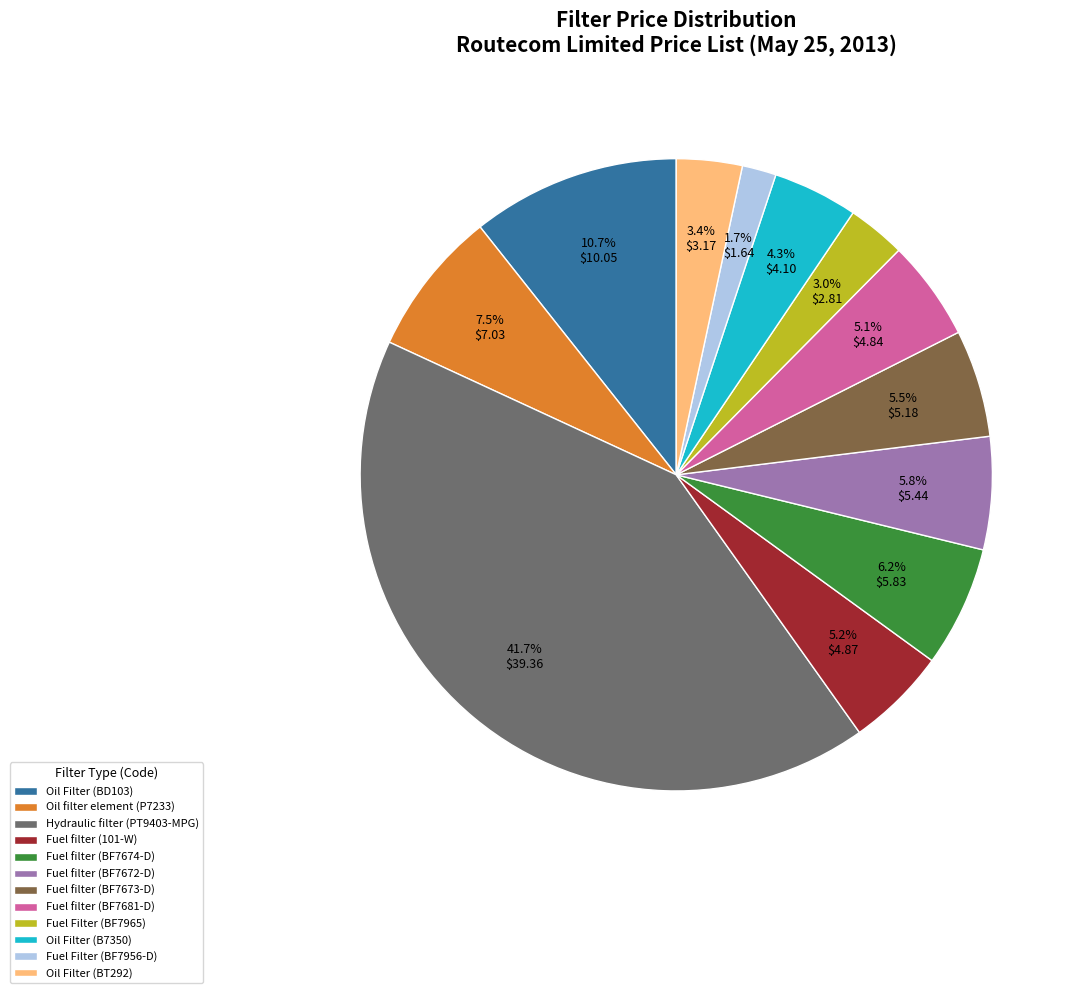

The Fuel filter (BF7672-D) slice represents 6% of the pie. True or false?

True